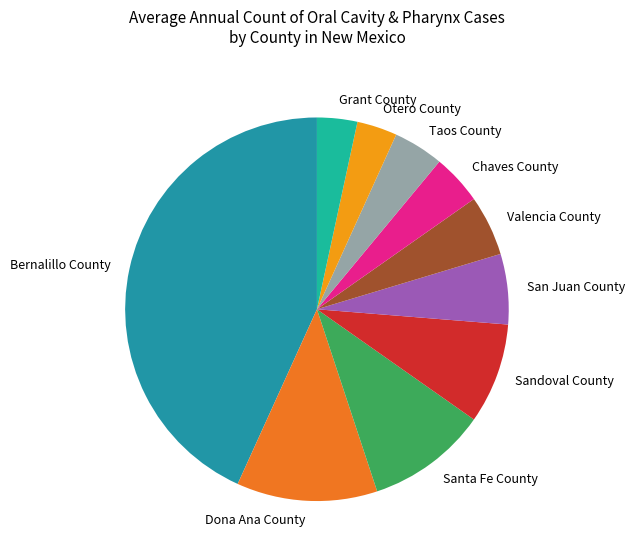

Count the number of slices in the pie.

10